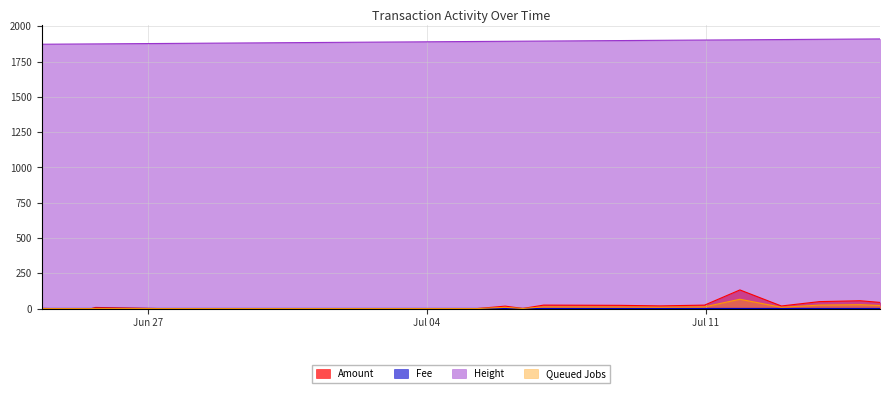

Is it true that Fee equals 1.6 at 2017-07-06 22:24:24?

False